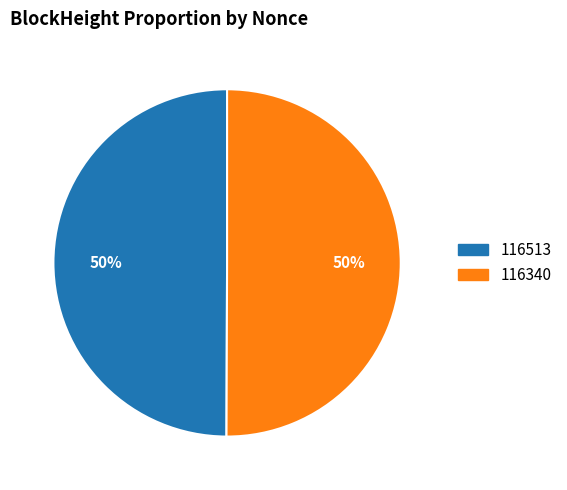

To the nearest percent, what is the average slice percentage?

50%